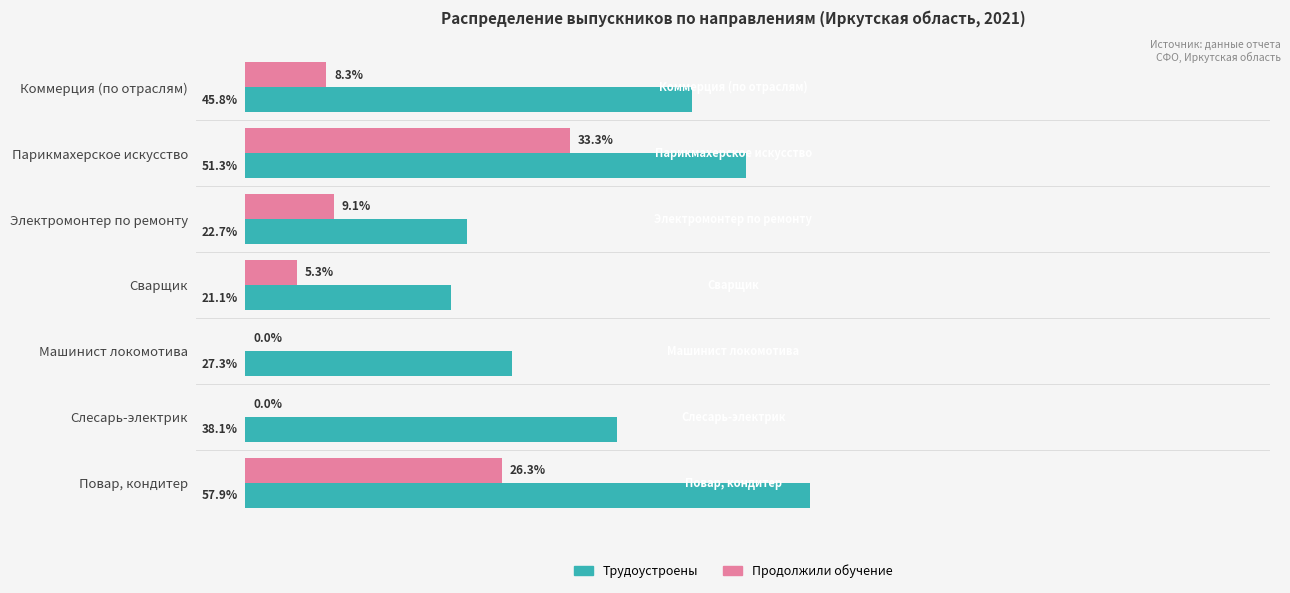

At which label is Продолжили обучение closest to 16?

Электромонтер по ремонту